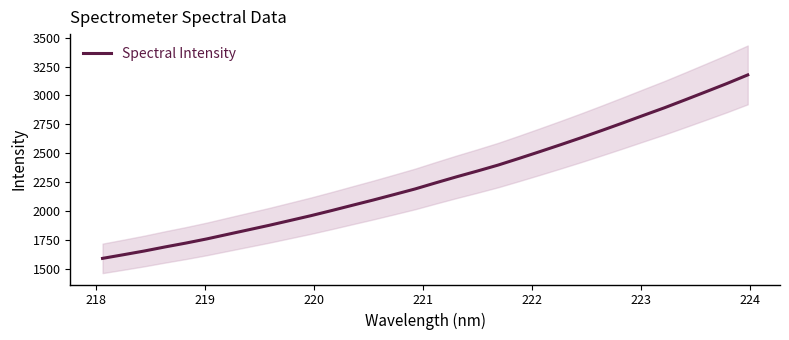

What is the minimum value for Spectral Intensity?

1592.5